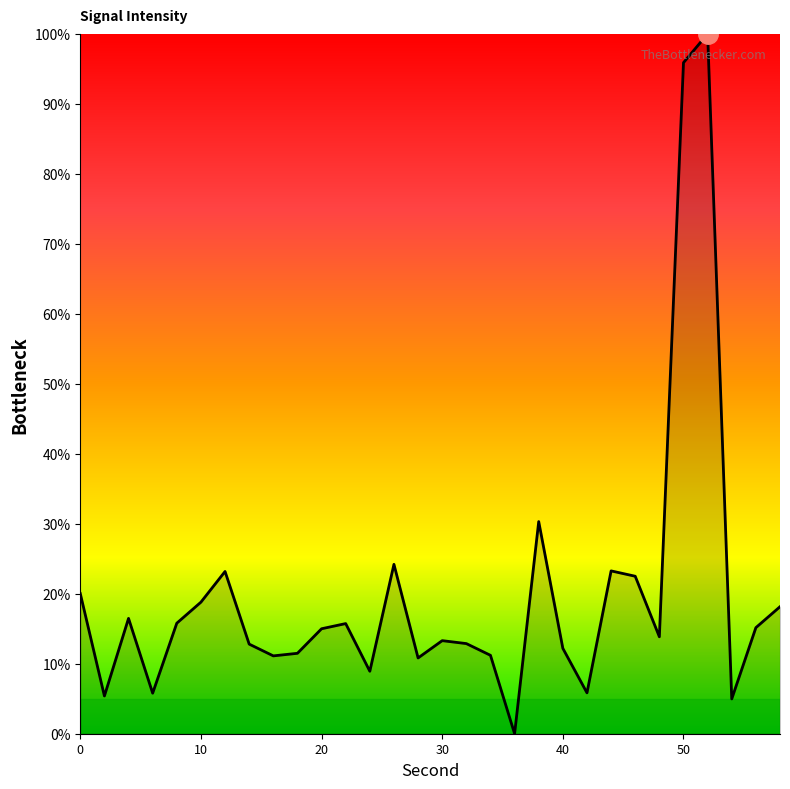

What is the sum of all values?

595.1